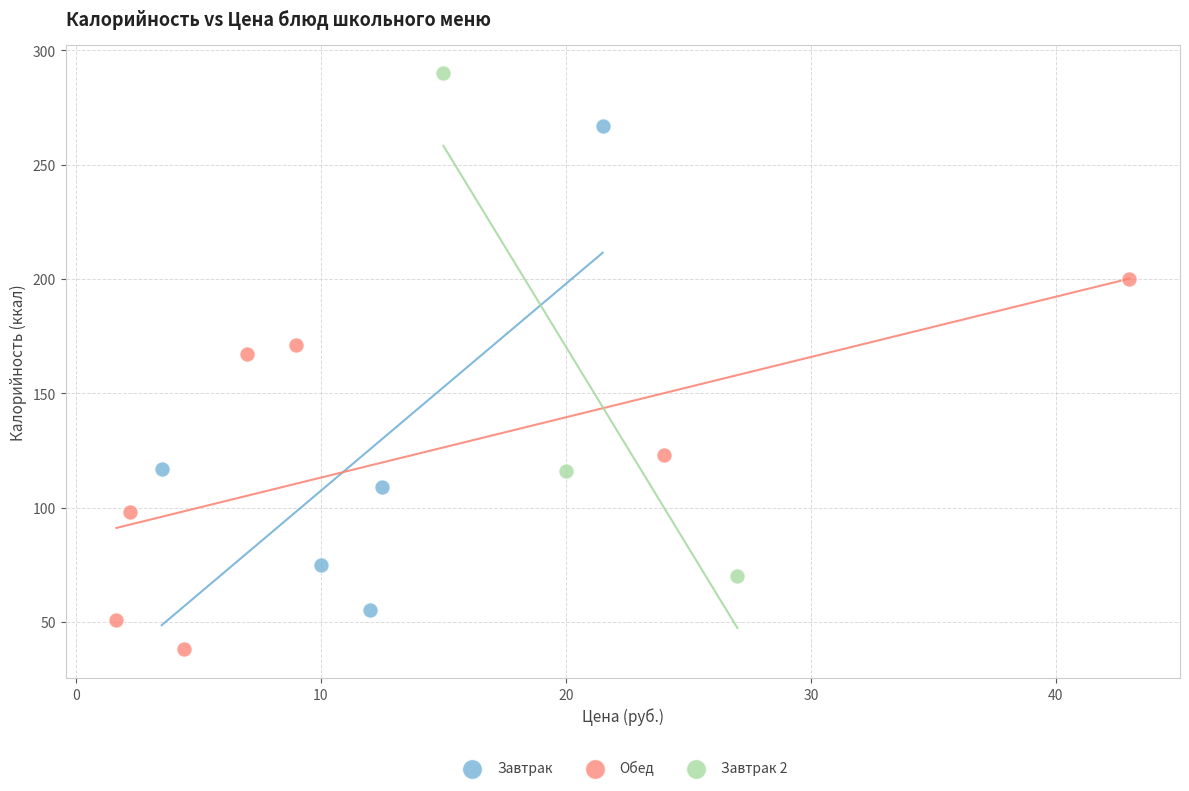

Which series contains the highest Y value?

Завтрак 2